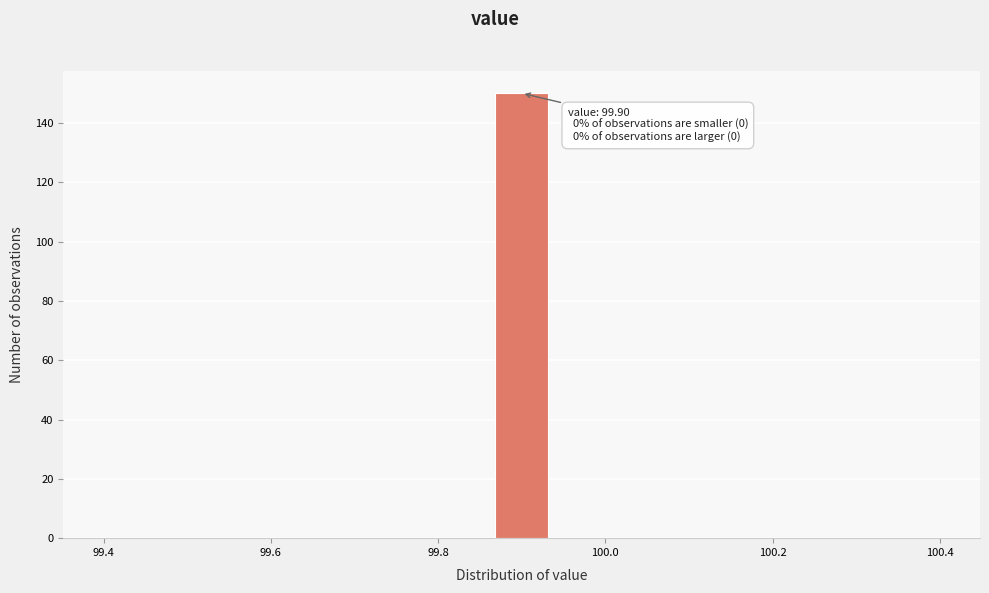

Around what value on the x-axis is the tallest bar? Give the approximate position of its centre, as read against the axis.

99.90